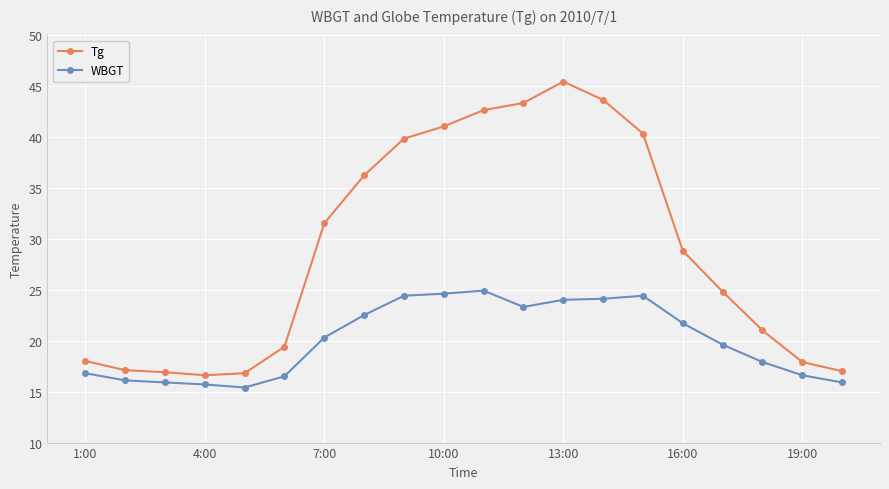

What is the value of the Tg point at the 9th from the left?

39.8